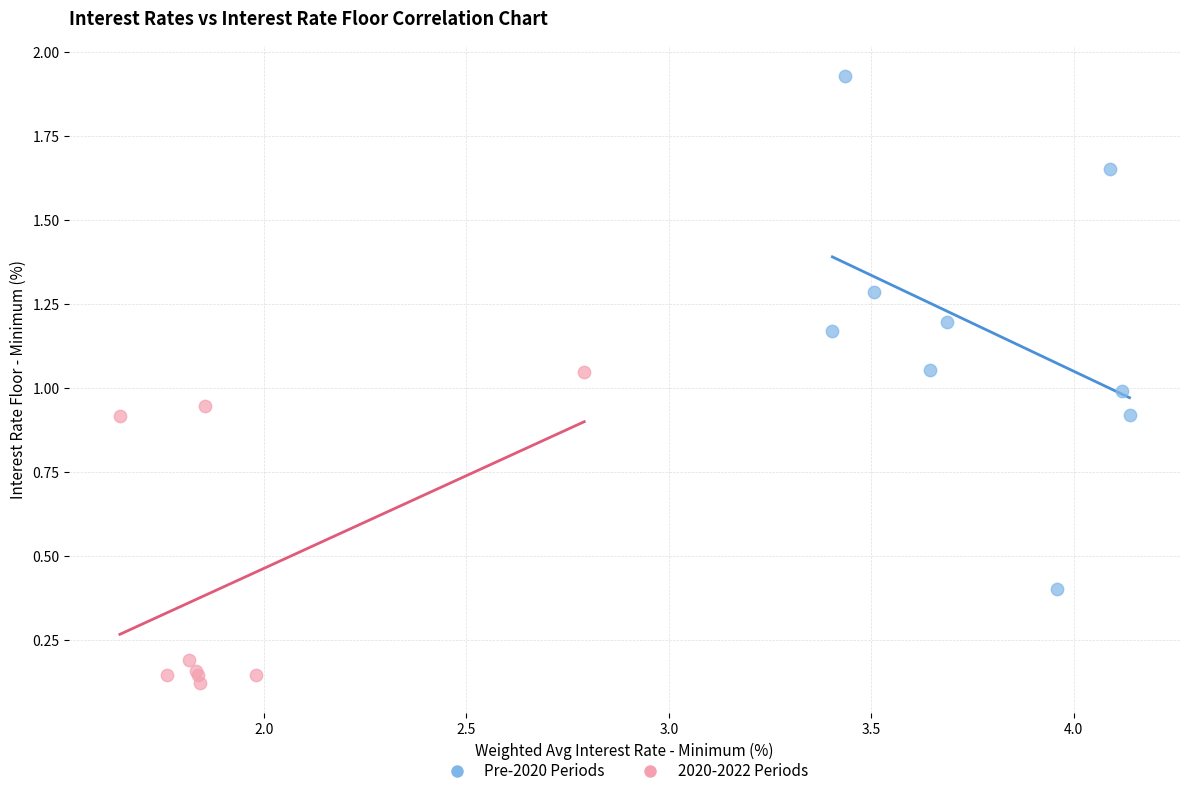

Which series reaches the maximum Y coordinate?

Pre-2020 Periods